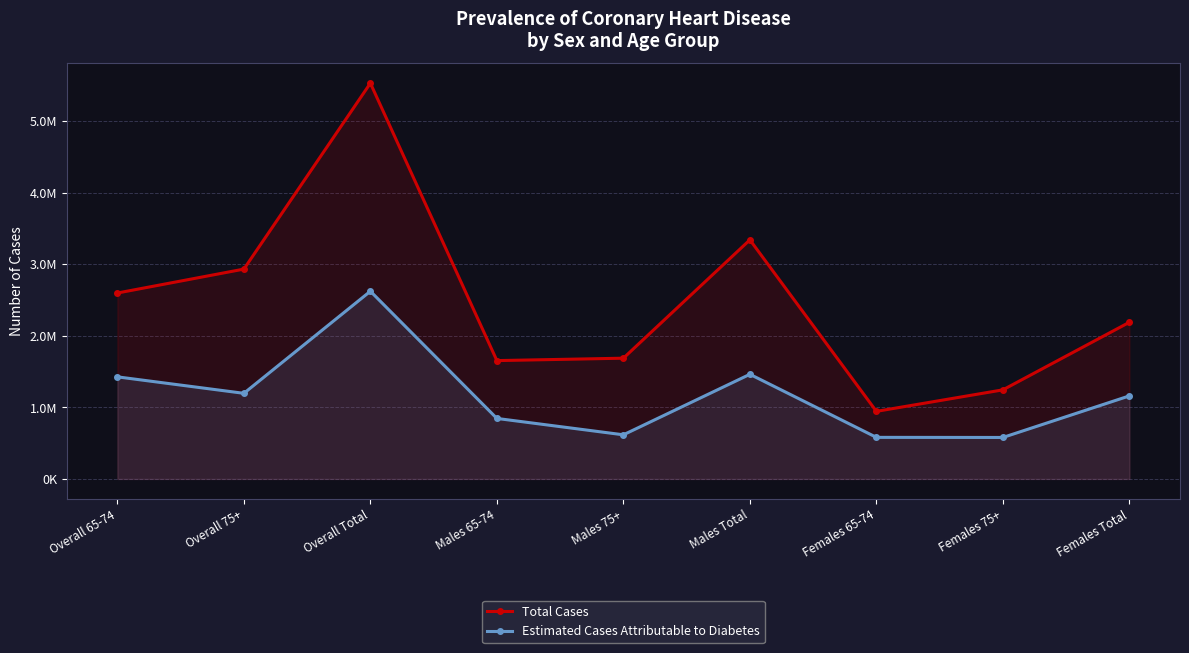

What is the difference between the Estimated Cases Attributable to Diabetes values at Females Total and Females 65-74?

579320